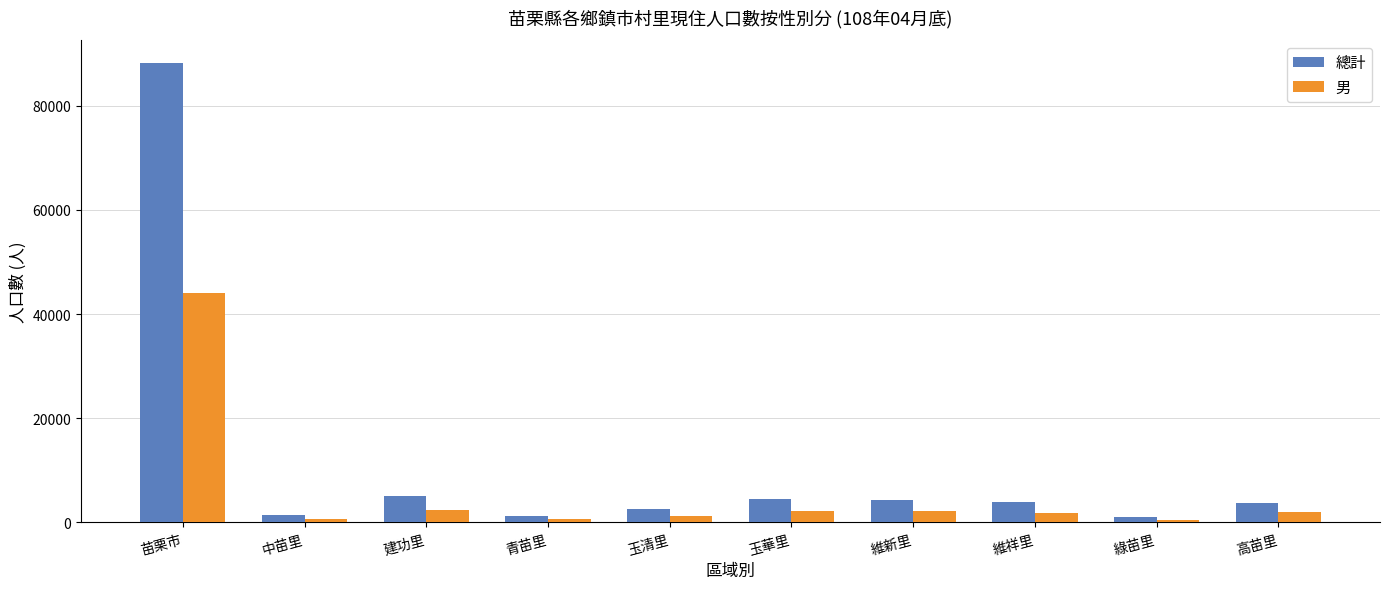

What is the average value of the 總計 series?

11560